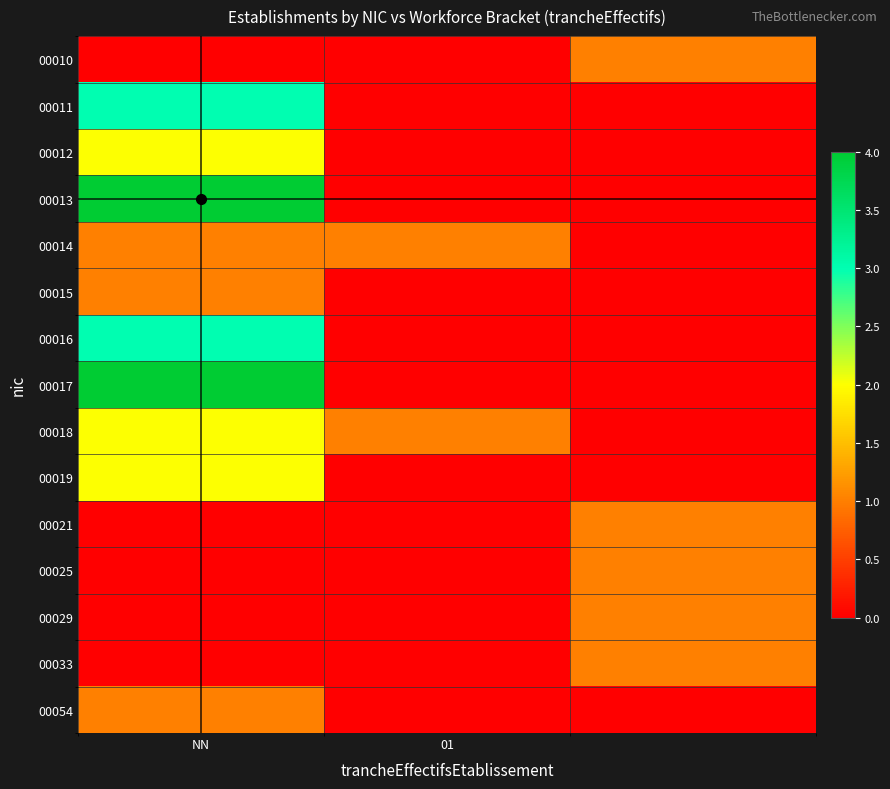

Reading left to right, extract all data points from this chart.

00010: 0	0	1
00011: 3	0	0
00012: 2	0	0
00013: 4	0	0
00014: 1	1	0
00015: 1	0	0
00016: 3	0	0
00017: 4	0	0
00018: 2	1	0
00019: 2	0	0
00021: 0	0	1
00025: 0	0	1
00029: 0	0	1
00033: 0	0	1
00054: 1	0	0